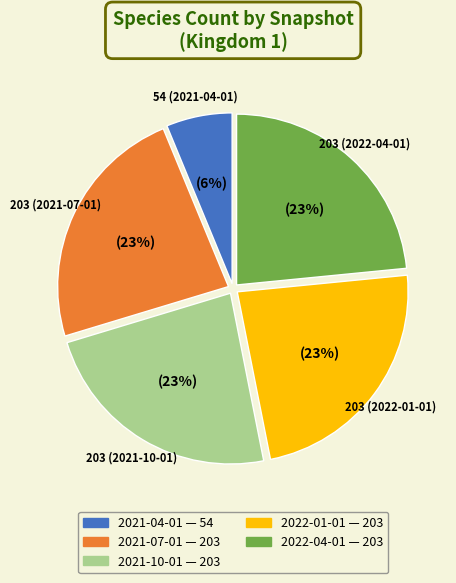

True or false: 2021-04-01 accounts for 6% of the total.

True